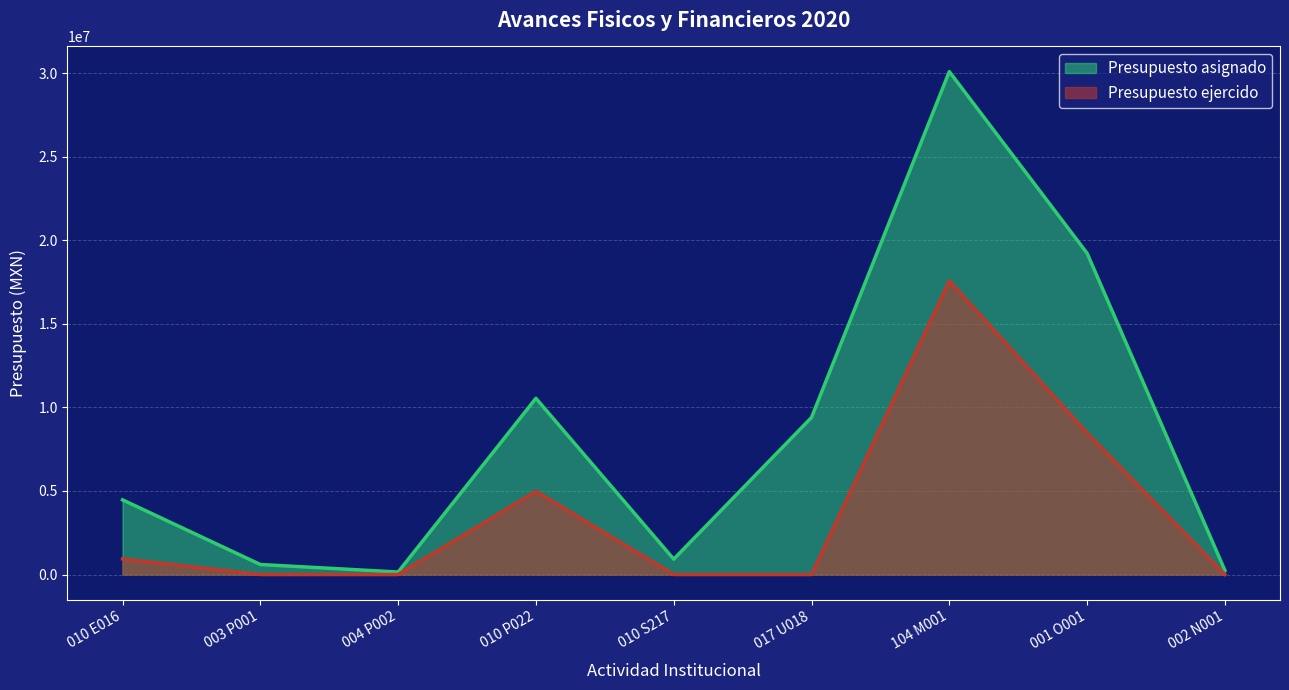

Which series has the largest total across all categories?

Presupuesto asignado